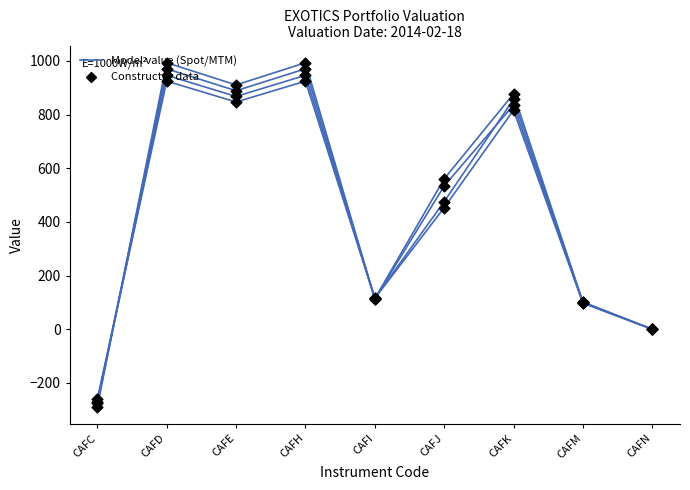

At which category is the sum across all series the highest?

CAFD